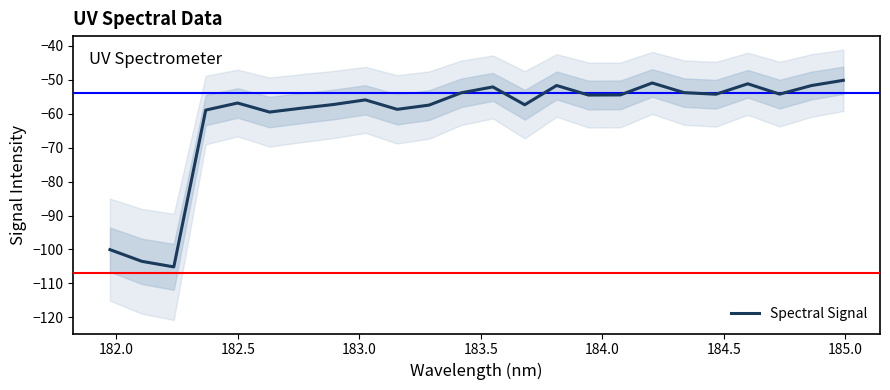

Reading right to left, list all the values displayed in this chart.

-50.2	-51.8	-54.3	-51.3	-54.3	-53.9	-51.0	-54.5	-54.6	-51.8	-57.4	-52.2	-53.9	-57.5	-58.8	-56.0	-57.4	-58.4	-59.6	-56.9	-59.0	-105.1	-103.5	-100.0